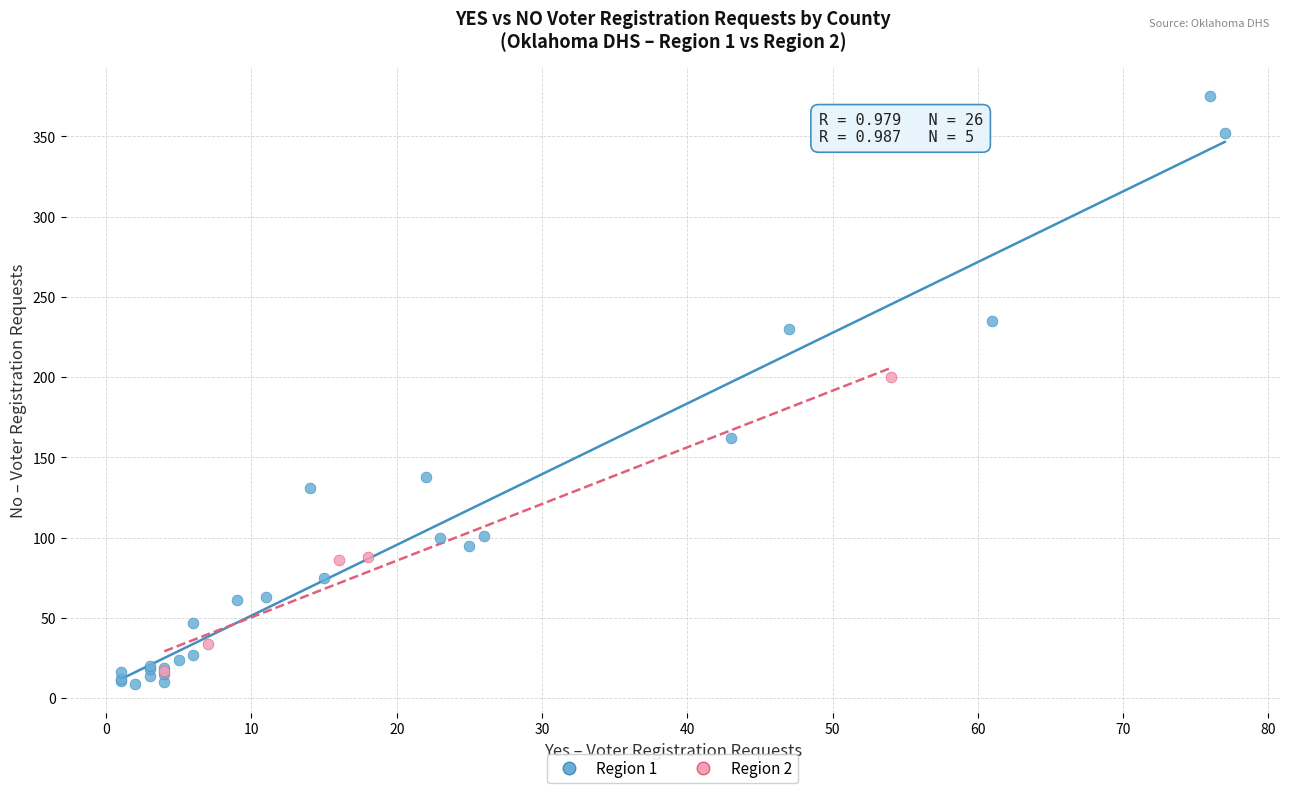

Which series reaches the maximum Y coordinate?

Region 1